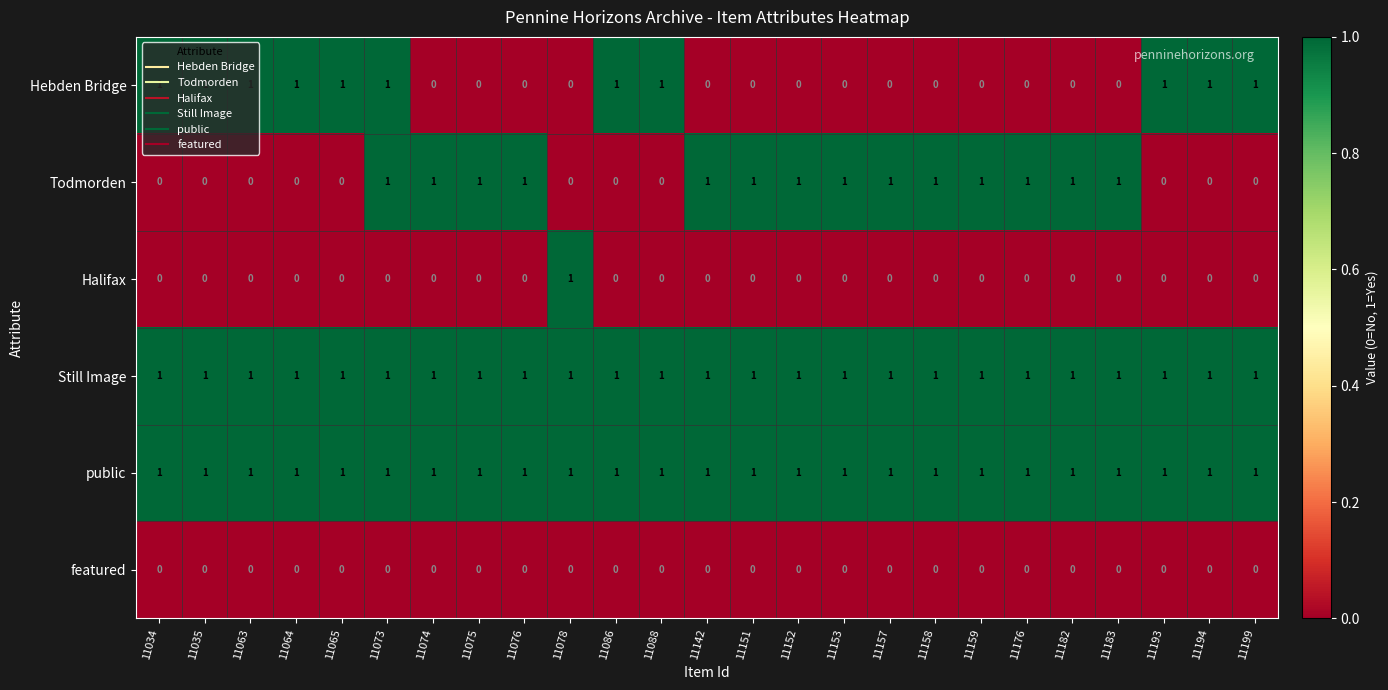

At how many categories does at least one series exceed 0?

25